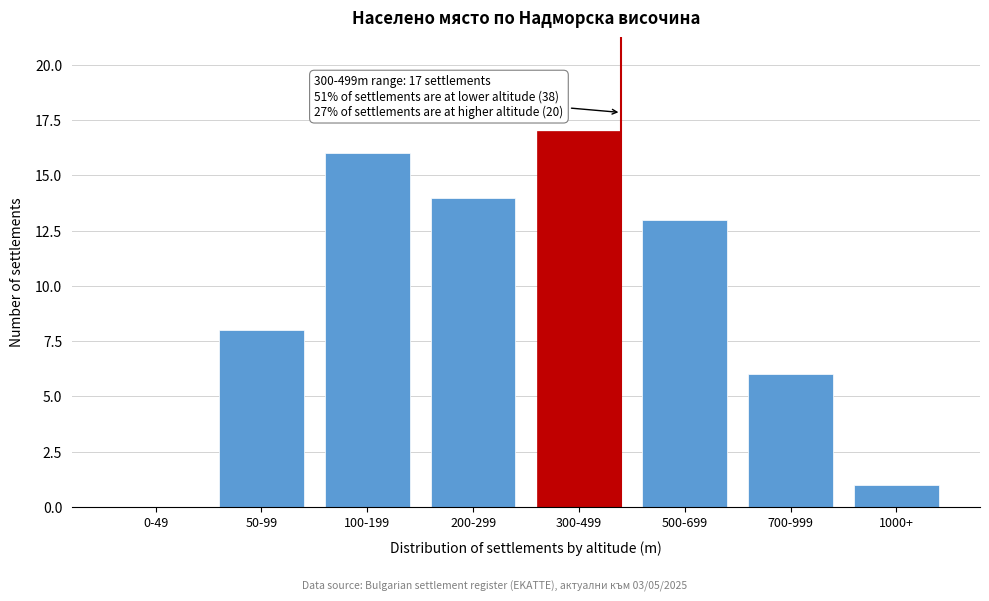

Reading left to right, what are all the values shown in this chart?

0-49=0	50-99=8	100-199=16	200-299=14	300-499=17	500-699=13	700-999=6	1000+=1